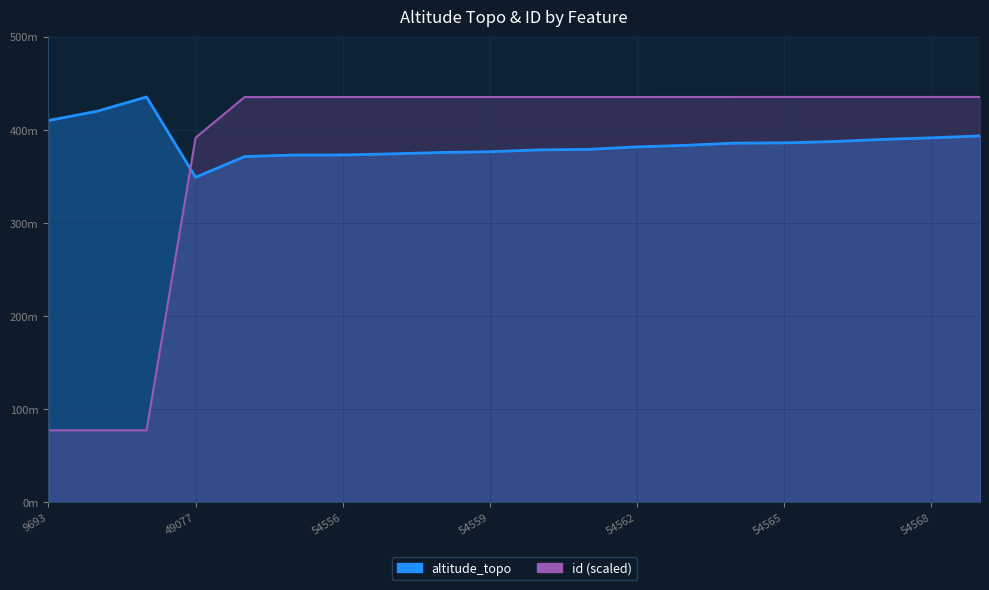

How many data points in altitude_topo are less than 383?

10